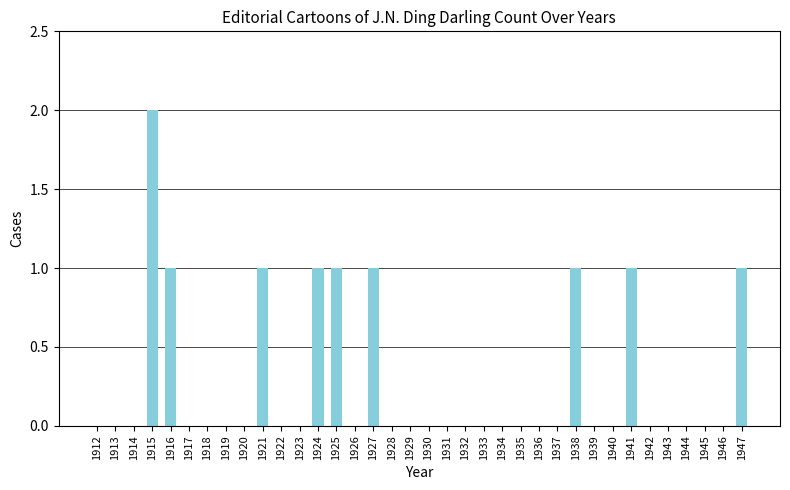

Reading left to right, extract all data points from this chart.

1912=0	1913=0	1914=0	1915=2	1916=1	1917=0	1918=0	1919=0	1920=0	1921=1	1922=0	1923=0	1924=1	1925=1	1926=0	1927=1	1928=0	1929=0	1930=0	1931=0	1932=0	1933=0	1934=0	1935=0	1936=0	1937=0	1938=1	1939=0	1940=0	1941=1	1942=0	1943=0	1944=0	1945=0	1946=0	1947=1